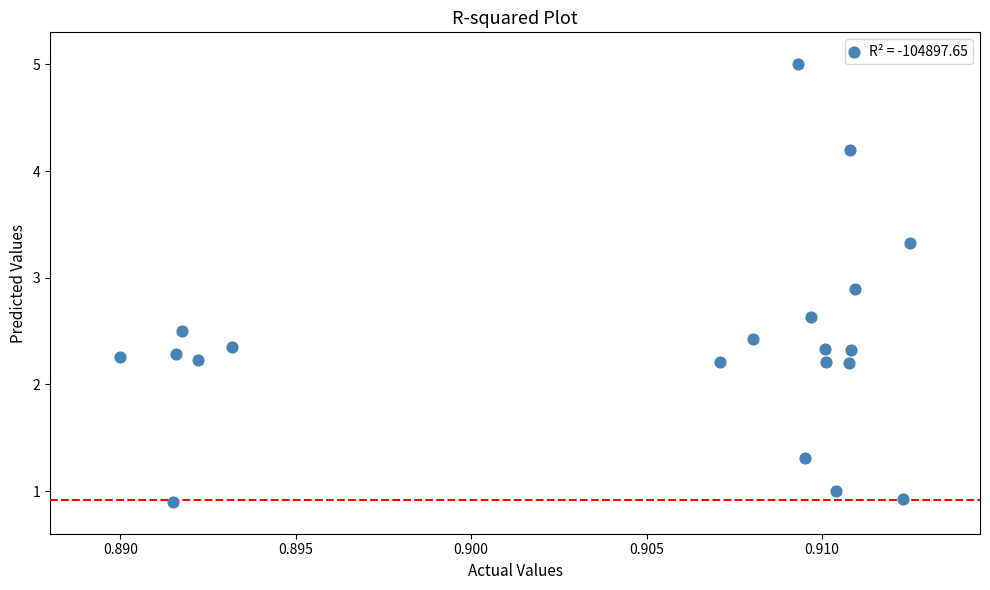

What is the range of Y values (max minus min)?

4.1